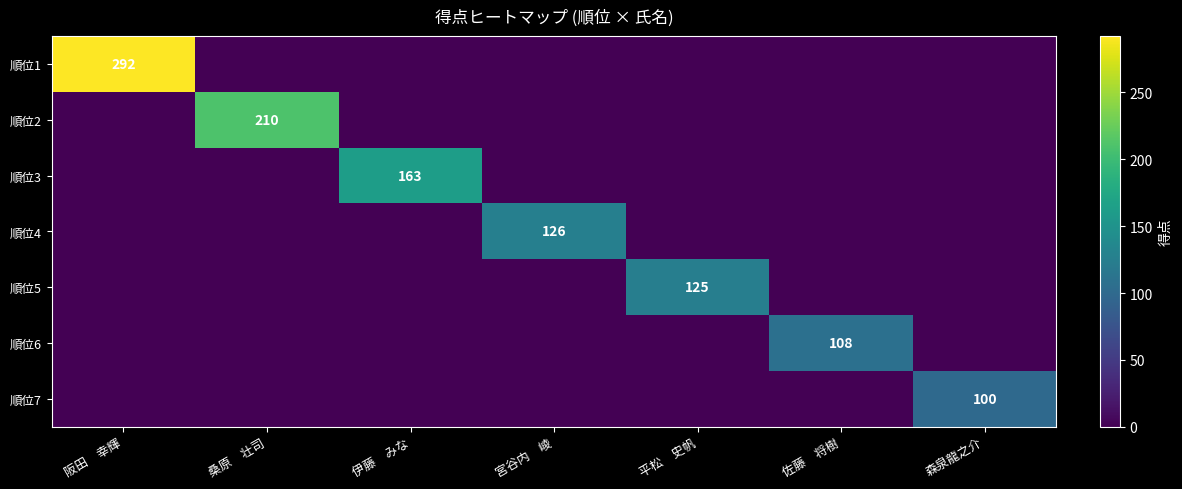

Which label corresponds to the smallest value in the chart?

桑原　壮司